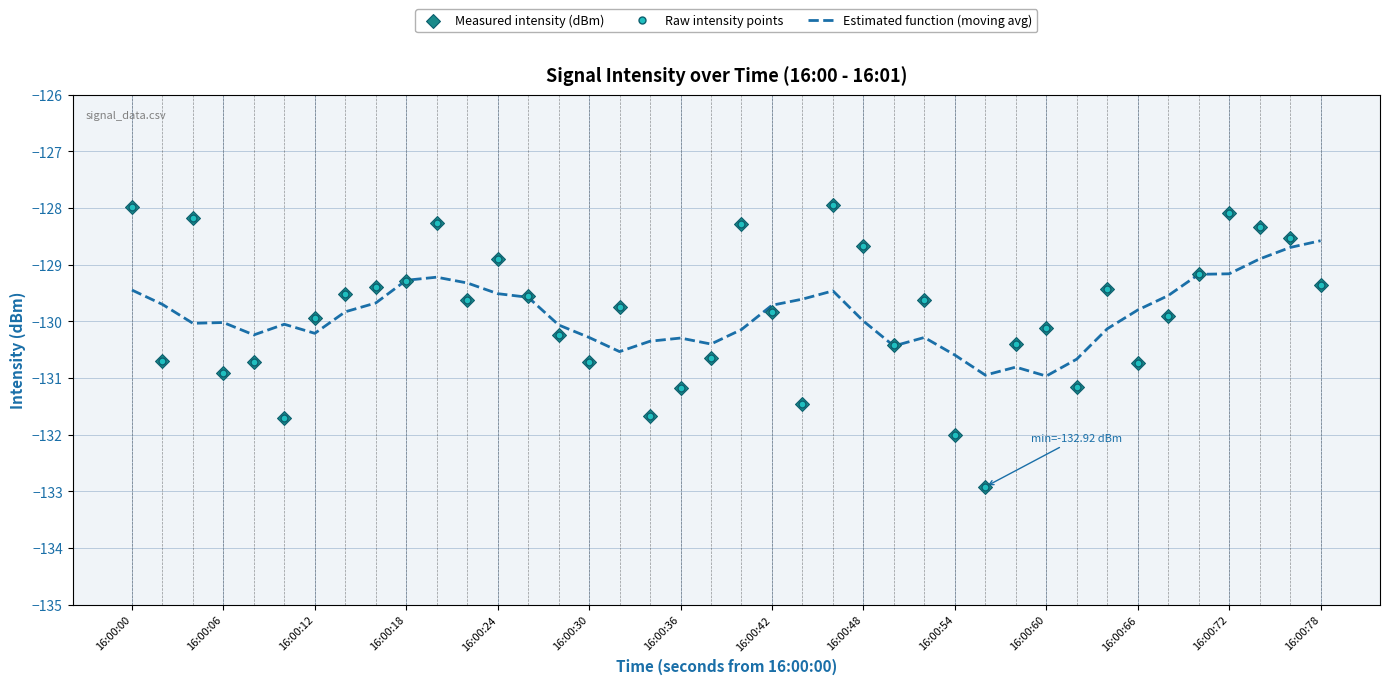

List the series in order of their peak value, highest first.

Raw intensity points, Estimated function (moving avg)